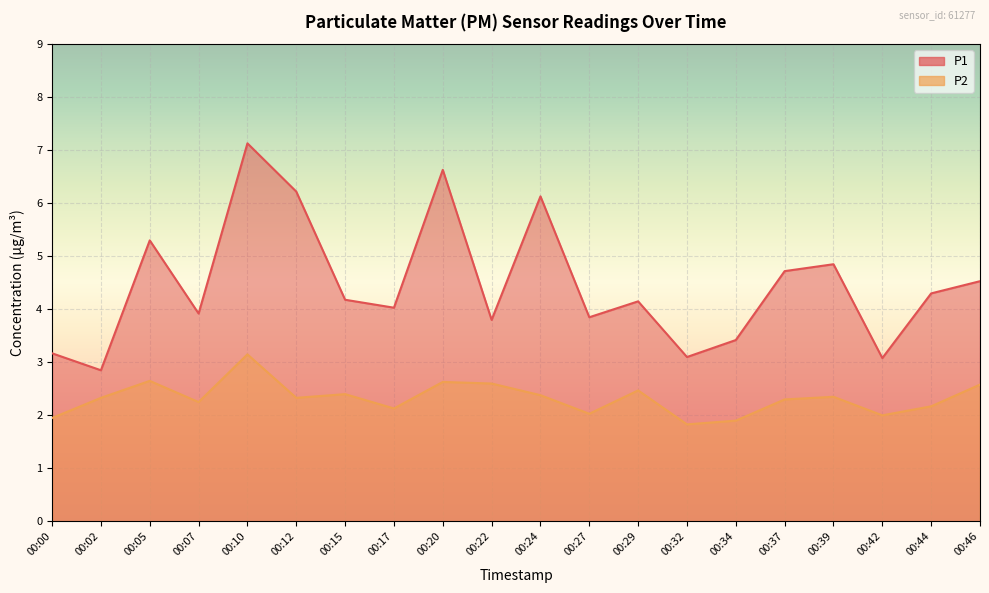

Where does the P1 series first go above 4?

00:05